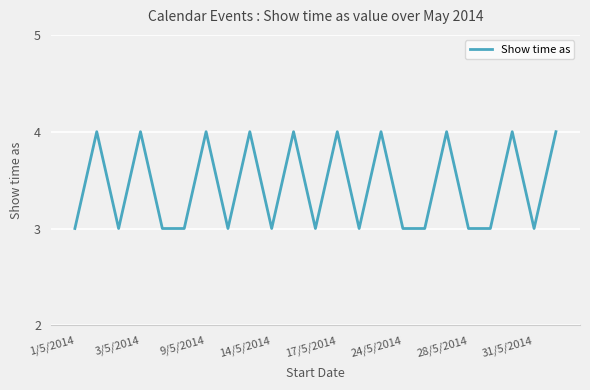

What is the smallest value displayed?

3